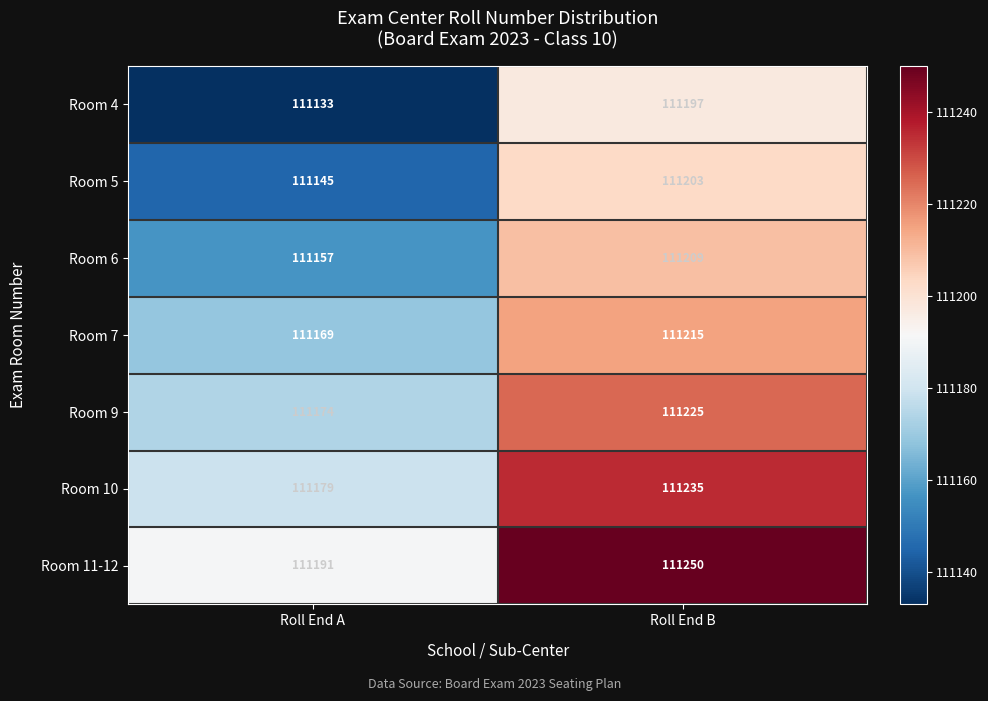

Which series has the largest total across all categories?

Room 11-12